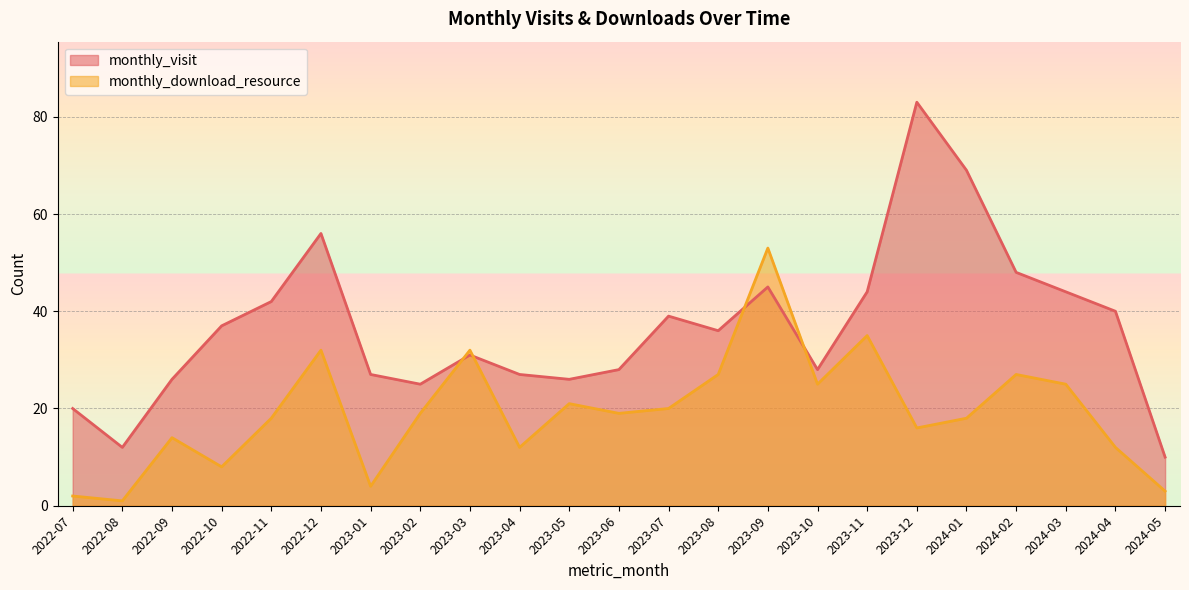

What is the sum of all monthly_download_resource values?

443